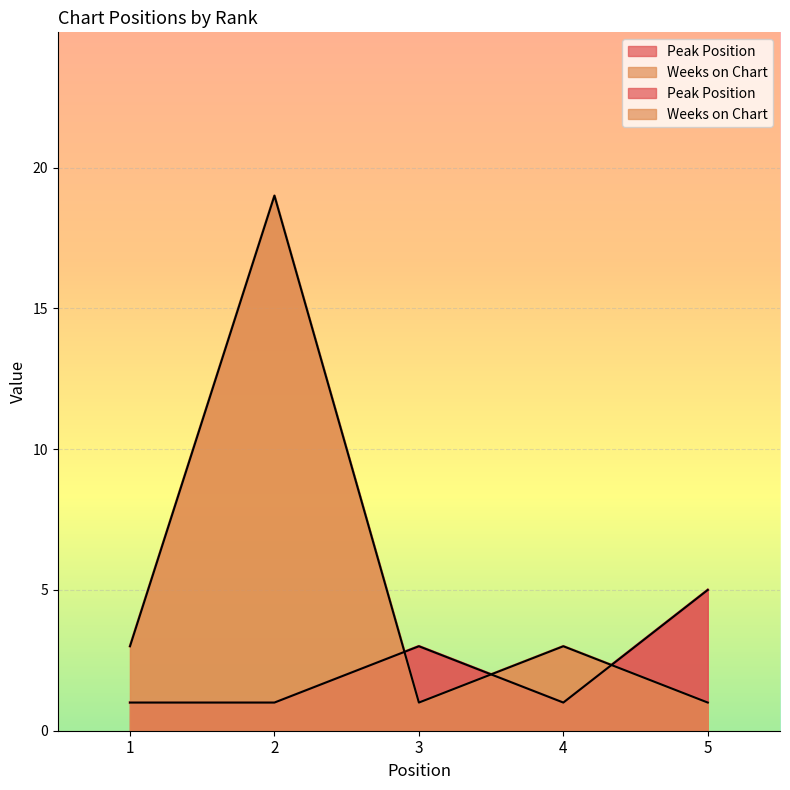

How many times do Weeks on Chart and Peak Position cross each other?

3